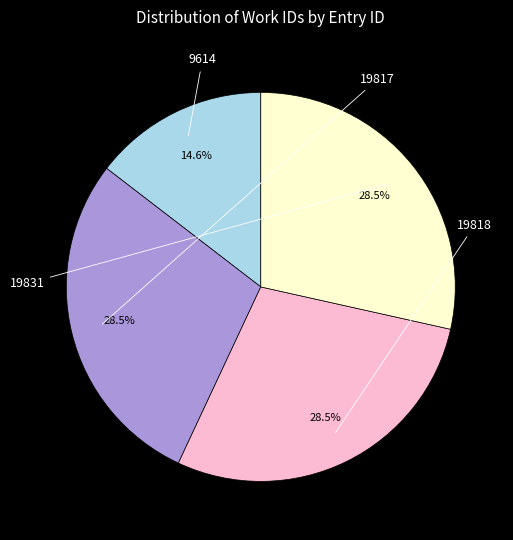

True or false: 19817 accounts for 42% of the total.

False